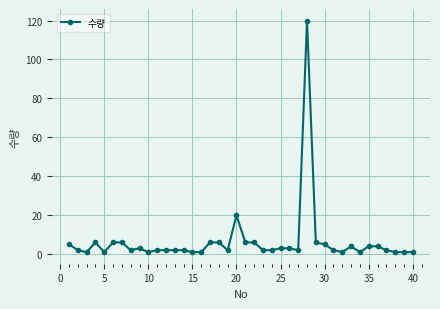

How many lines are shown in the chart?

1